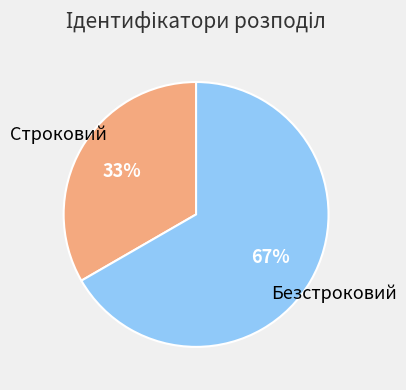

Is there any slice that represents more than half of the pie?

Yes